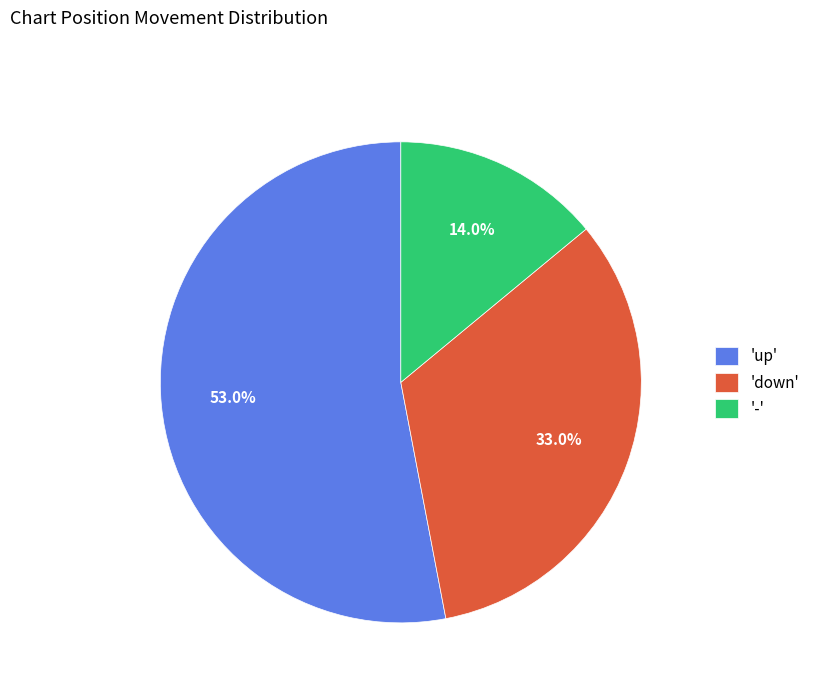

Combined, do '-' and 'up' account for over 50%?

Yes